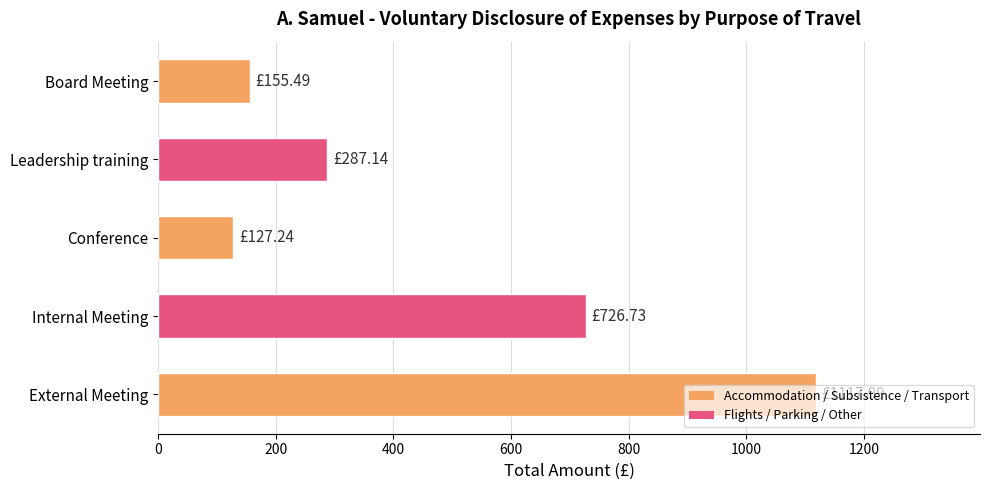

Which category has the lowest value across all series?

Conference